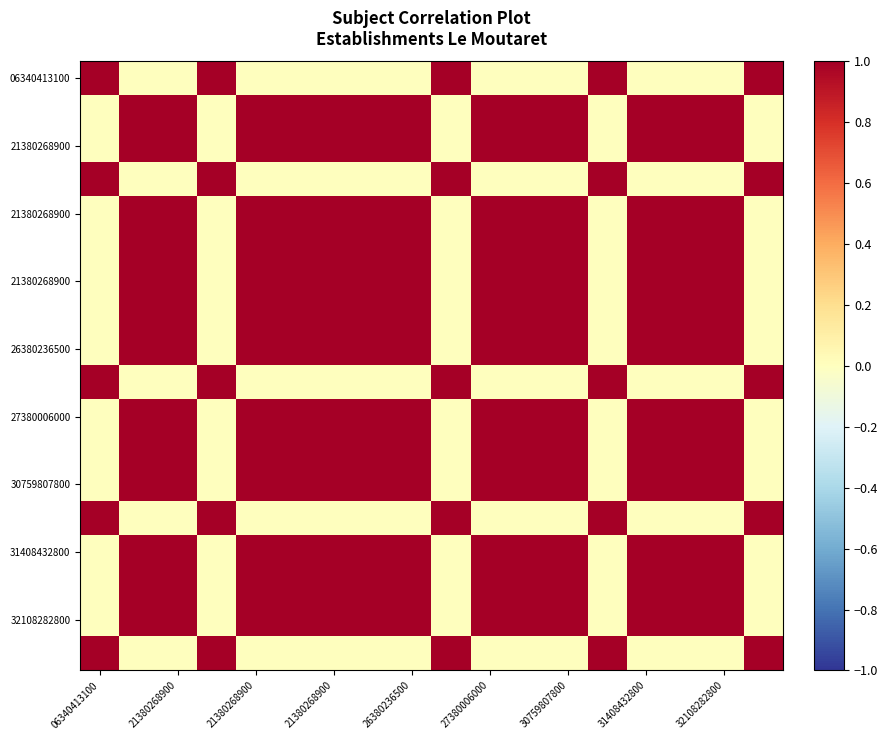

At which category is the sum across all series the highest?

30759807800